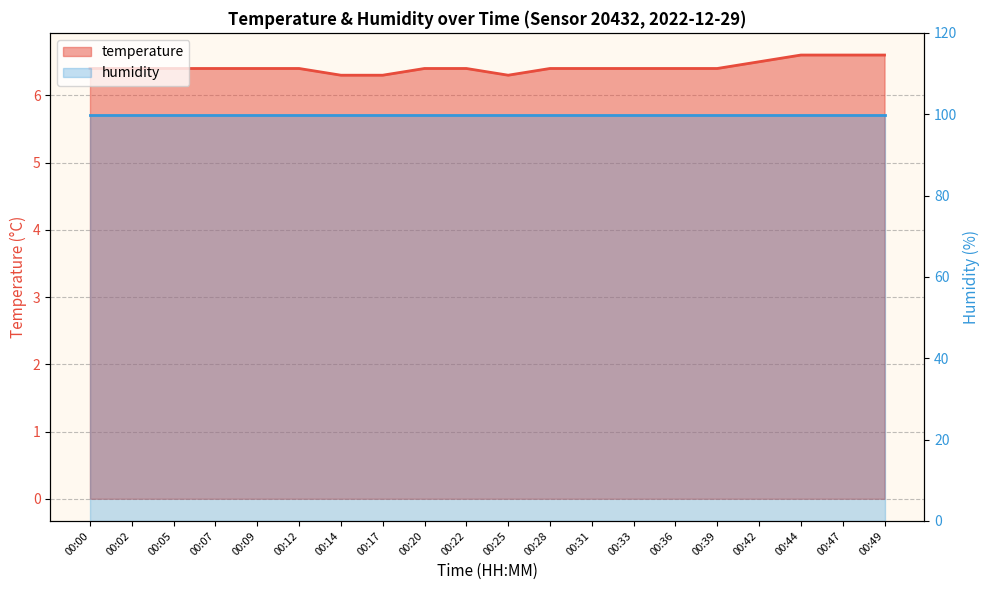

At which category does the data reach its first local valley?

00:25